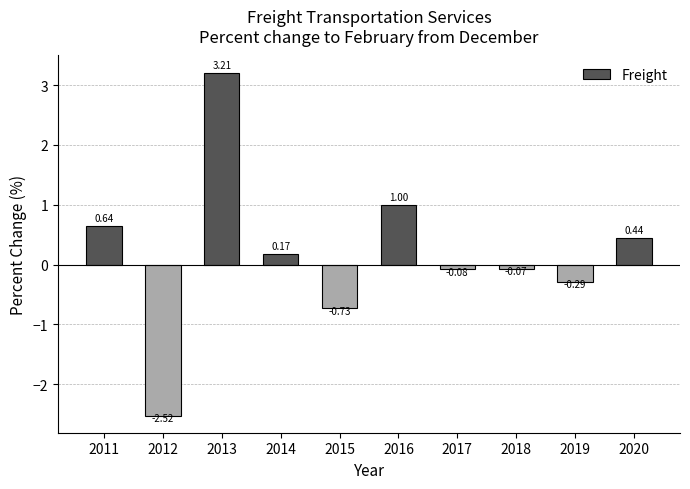

At which category does the chart reach its peak across all series?

2013